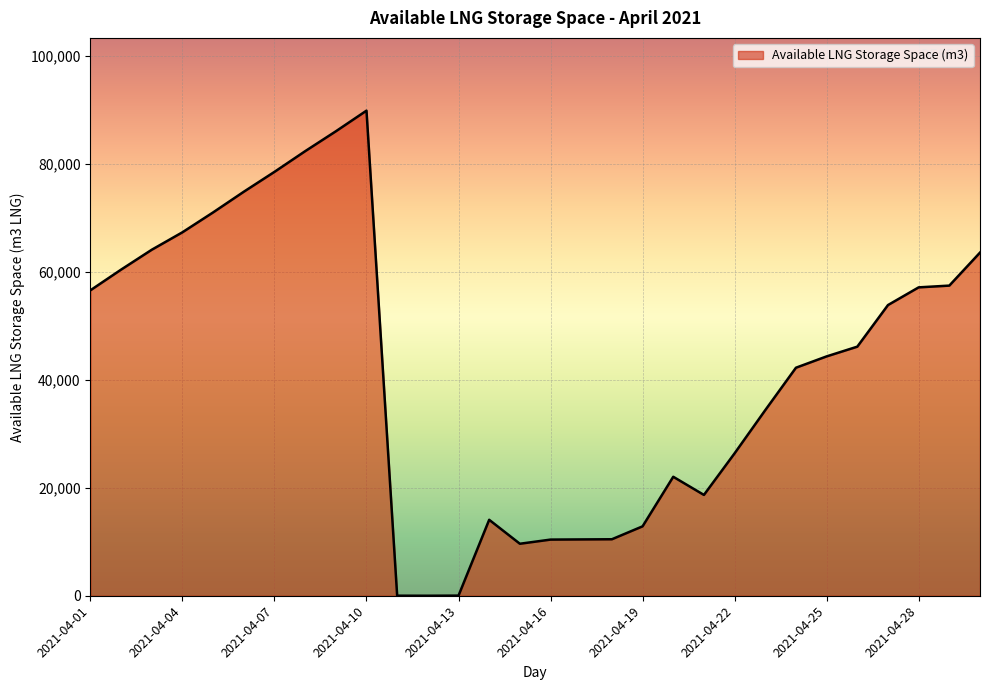

What is the smallest value displayed?

2